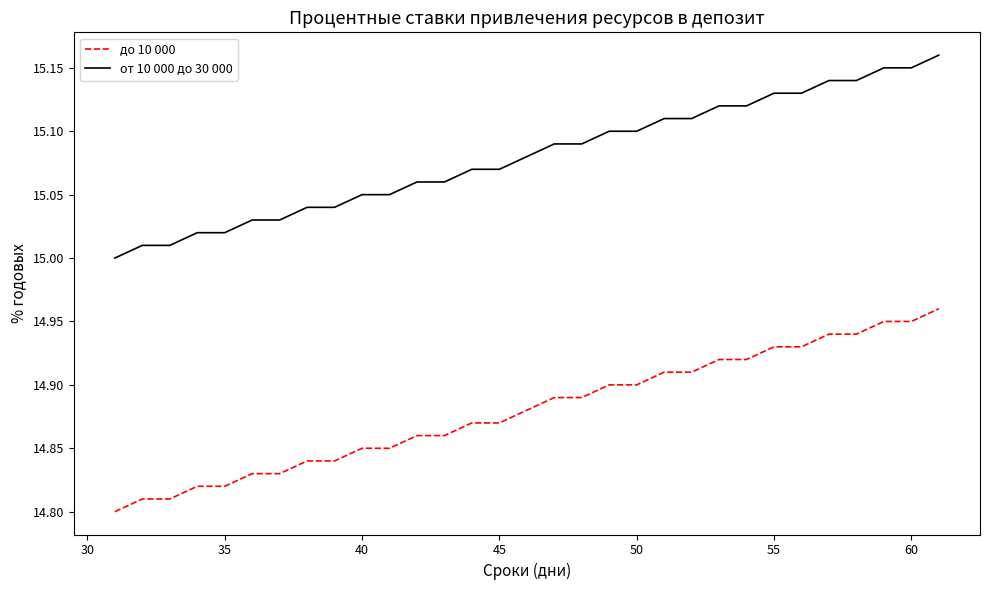

Which series has the largest total across all categories?

от 10 000 до 30 000